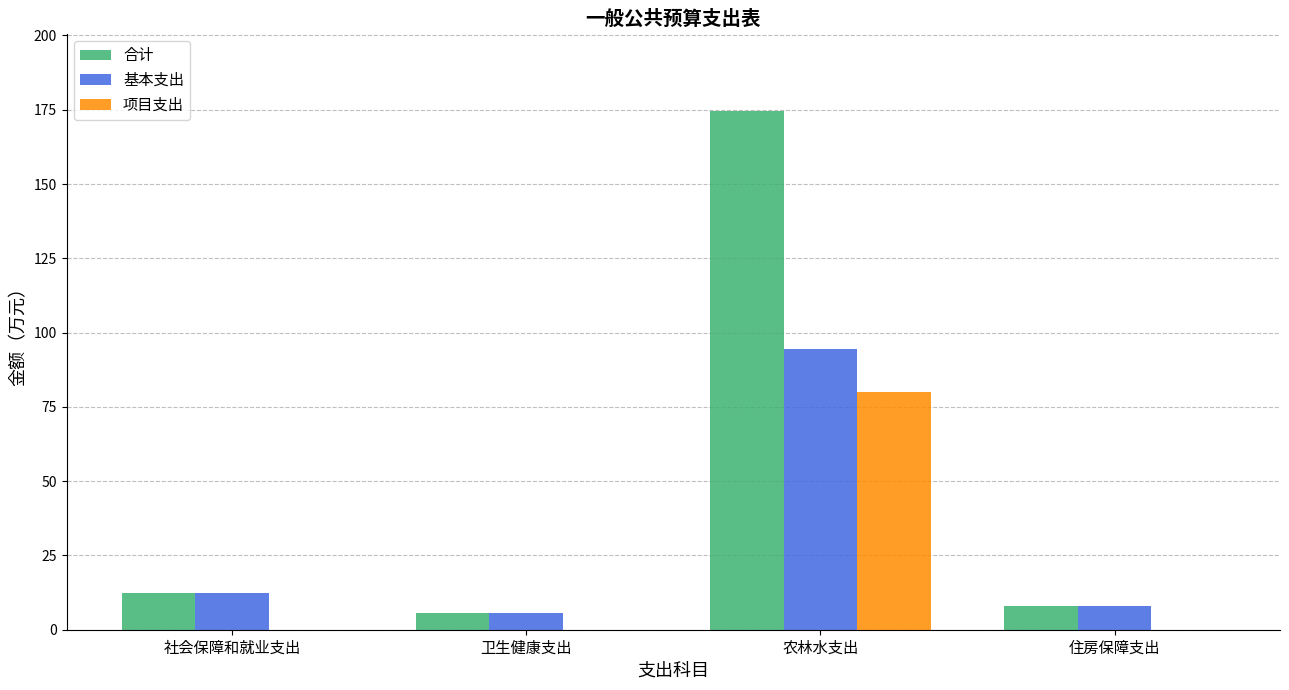

What value does the 合计 series have at 住房保障支出?

8.1